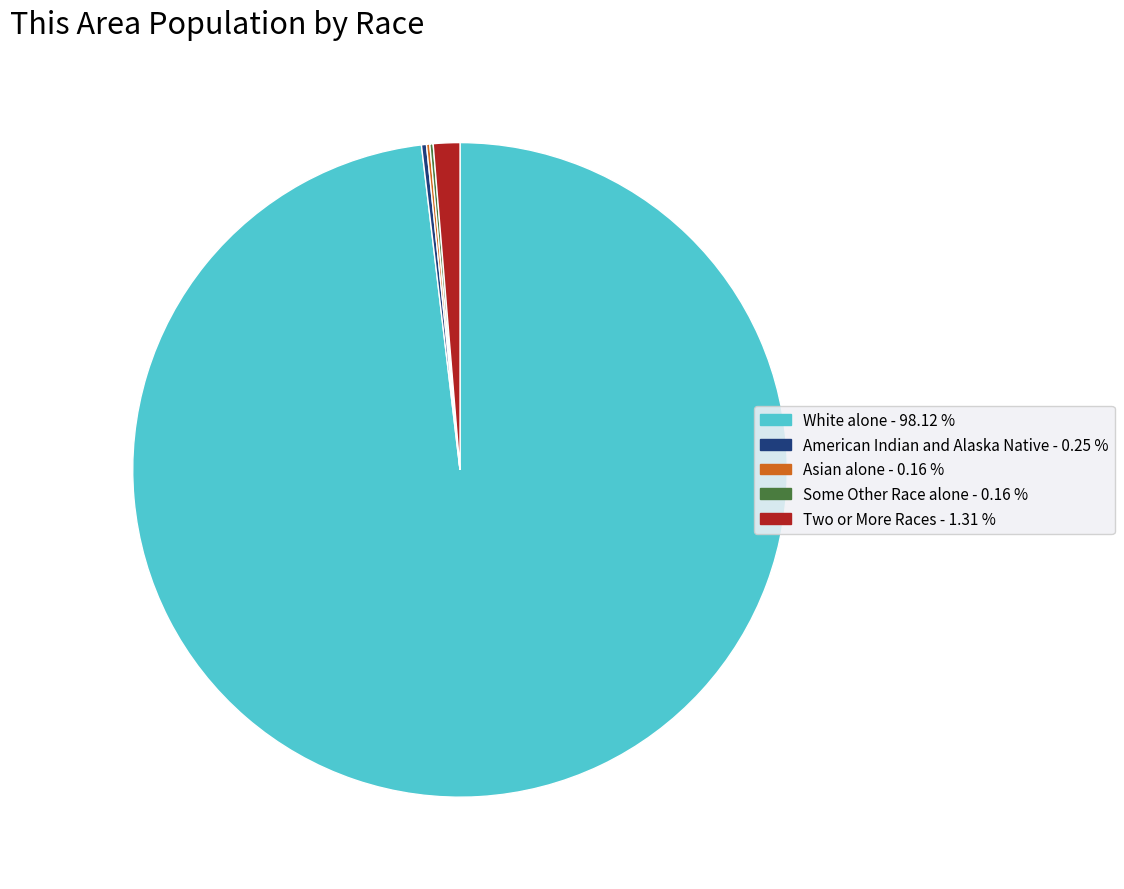

Is there a majority slice in this chart?

Yes